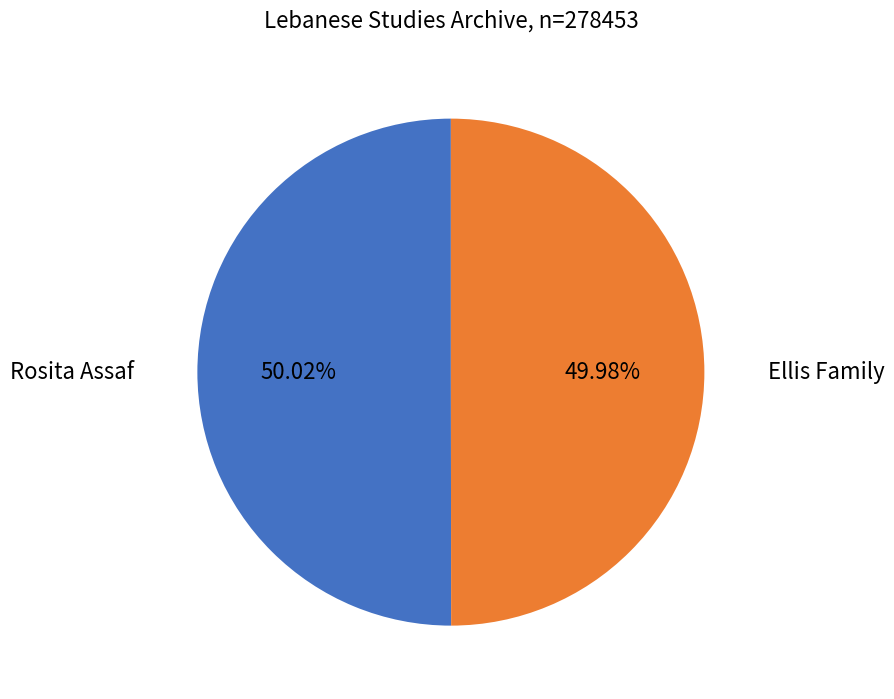

Is there any slice that represents more than half of the pie?

Yes